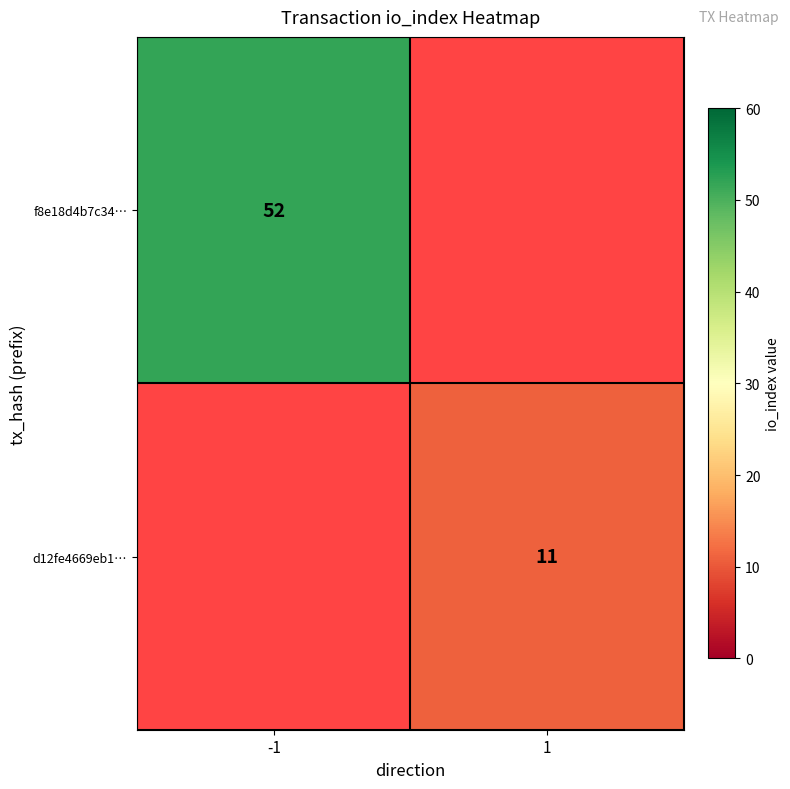

The value of f8e18d4b7c34… at -1 is 52. True or false?

True